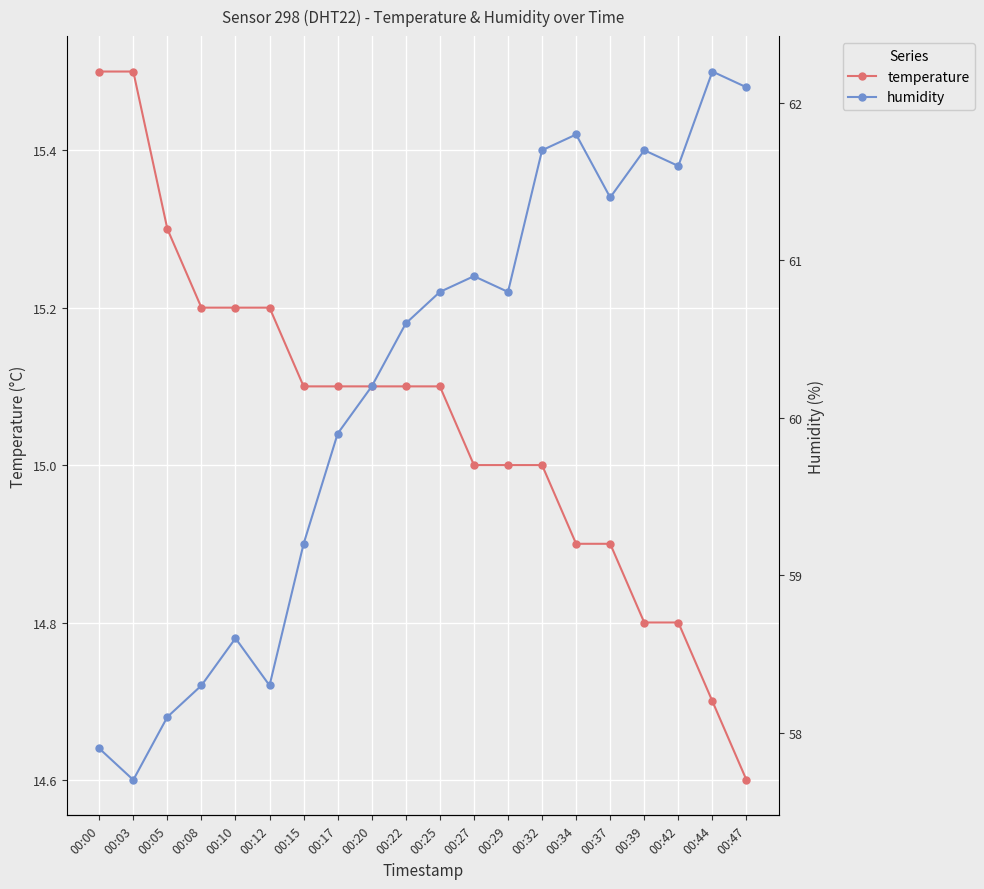

What is the difference between the maximum and minimum values in the humidity series?

4.5